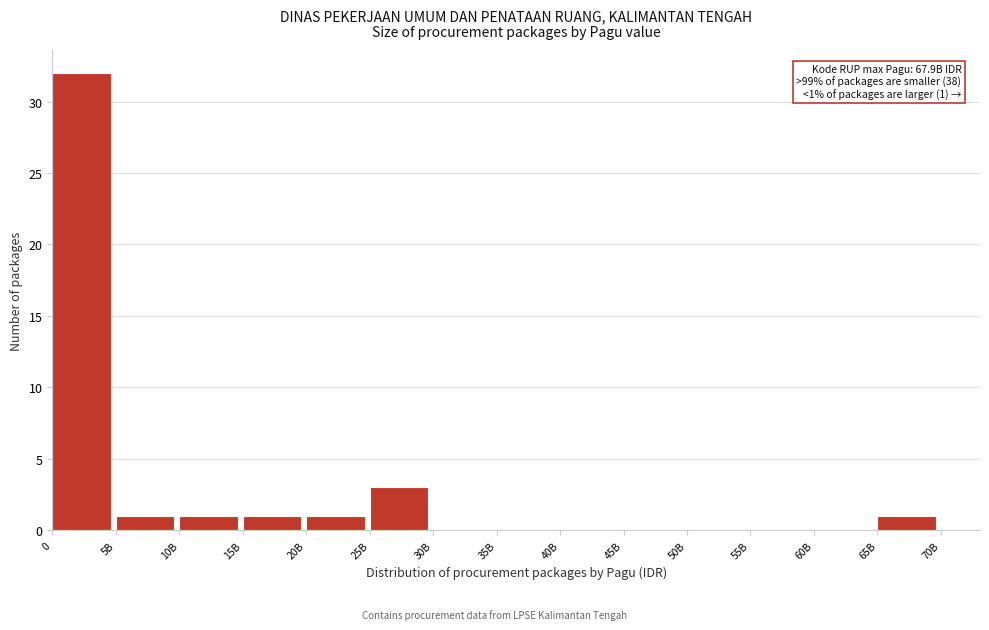

Reading left to right, extract all data points from this chart.

0=32	5B=1	10B=1	15B=1	20B=1	25B=3	30B=0	35B=0	40B=0	45B=0	50B=0	55B=0	60B=0	65B=1